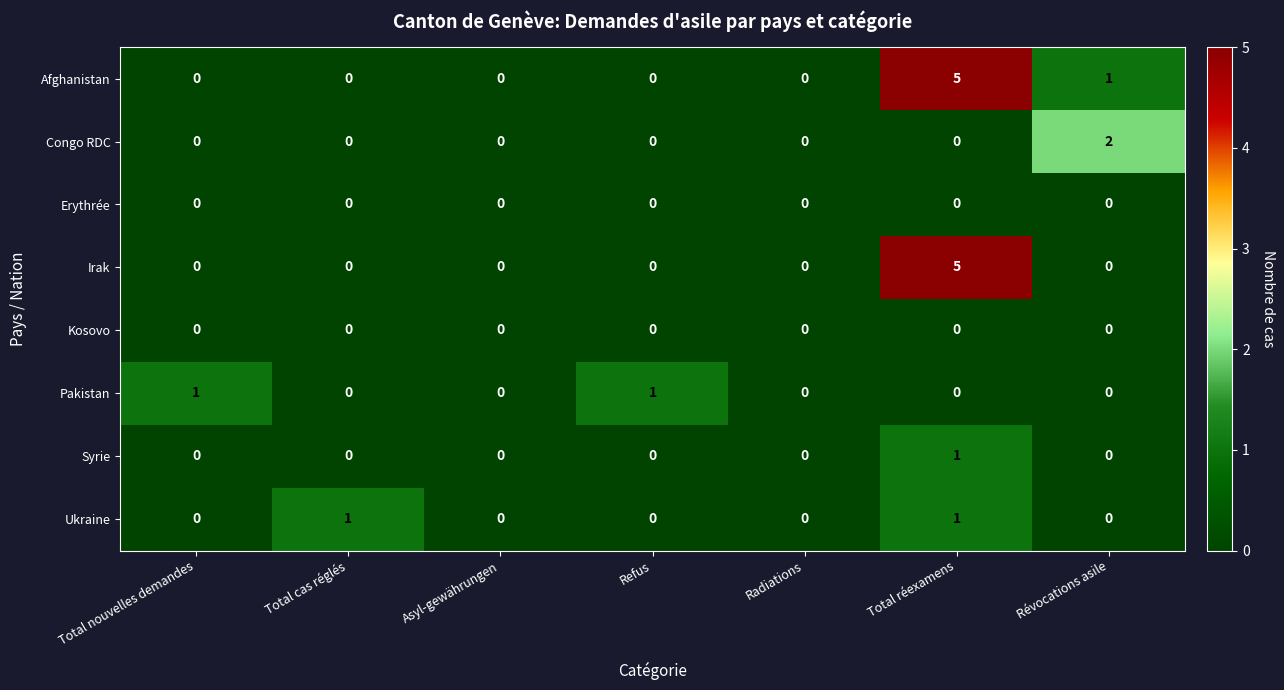

What is the maximum value shown in the chart?

5